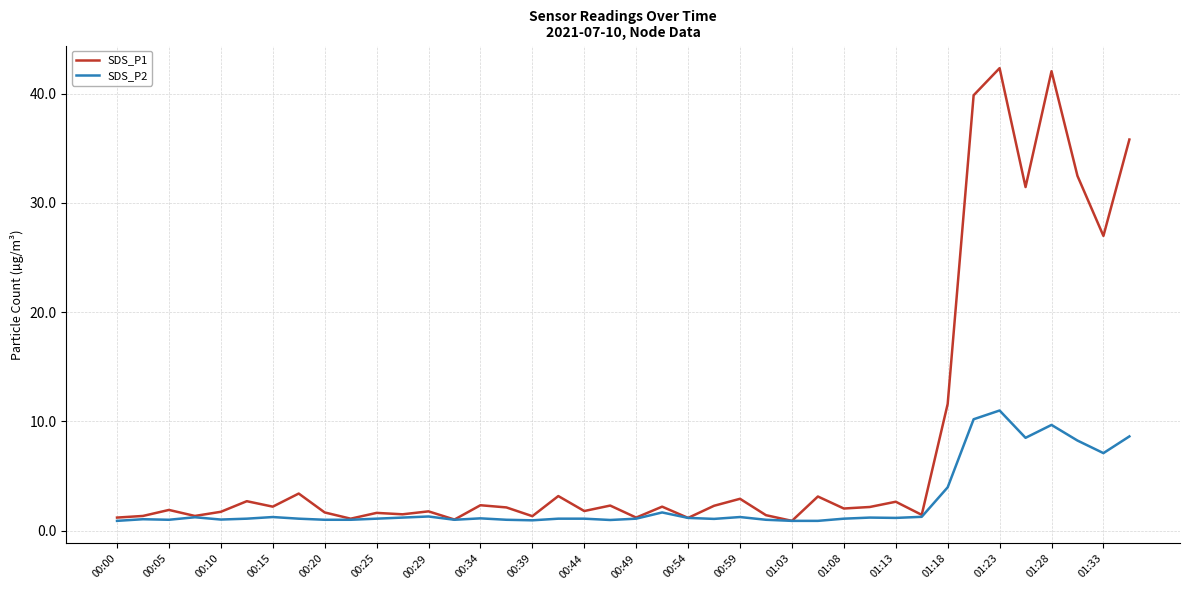

How many lines are shown in the chart?

2